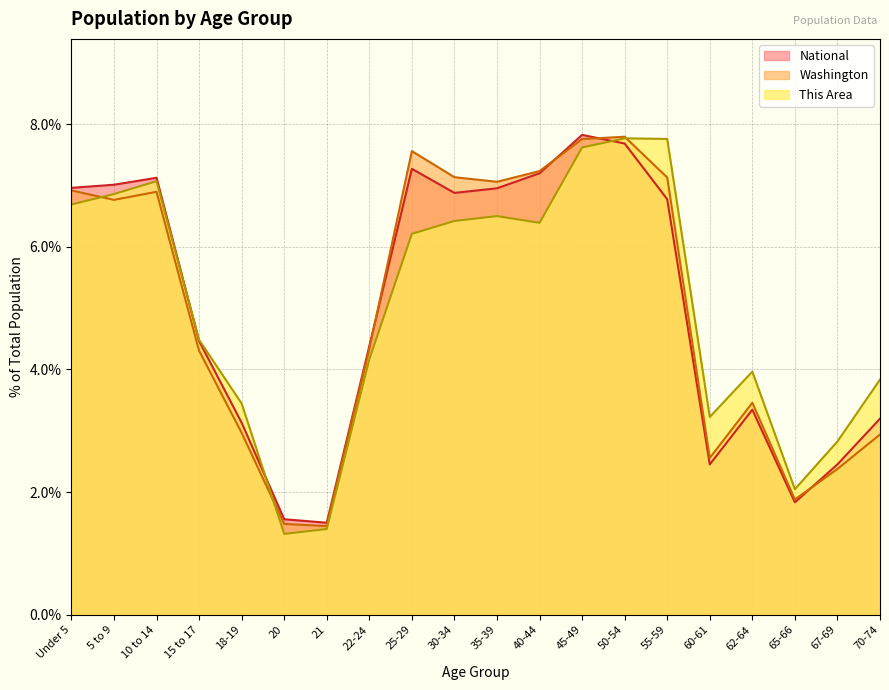

Which label corresponds to the largest value in the chart?

45-49